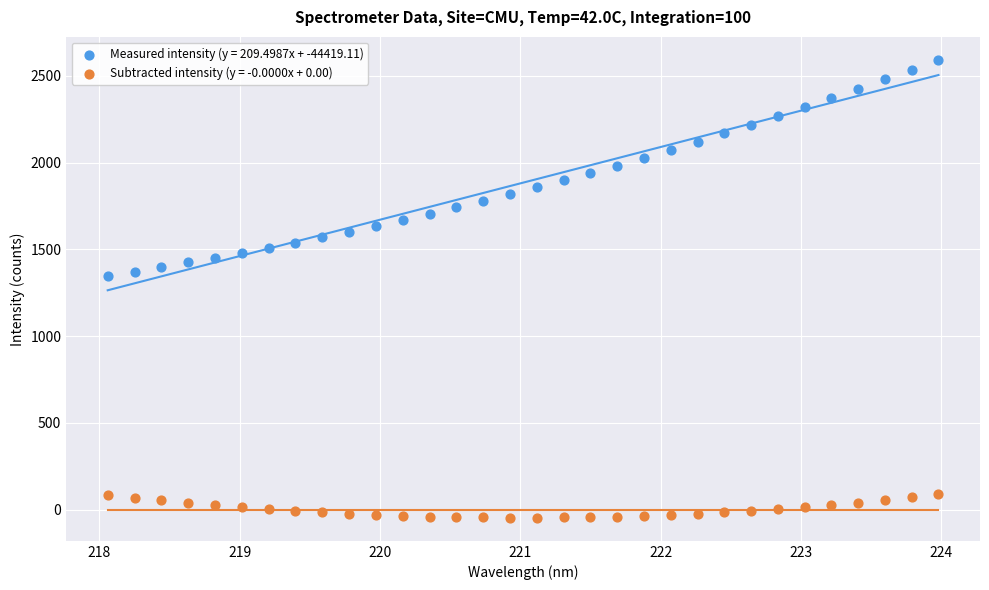

Which series contains the lowest Y value?

Subtracted intensity (y = -0.0000x + 0.00)